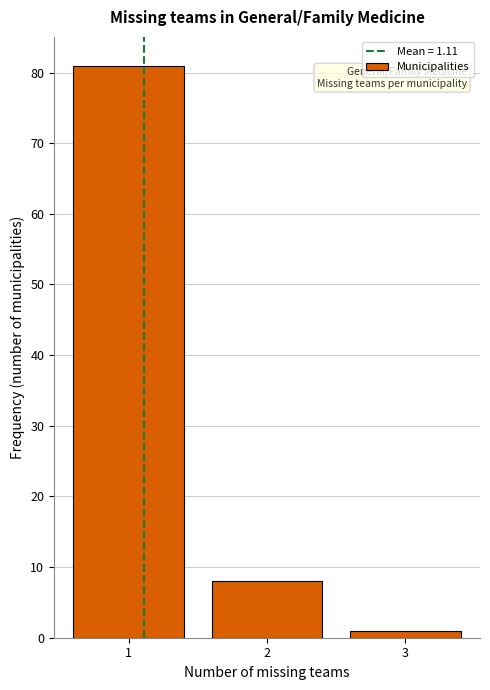

Reading left to right, list every bar in this chart as the range it spans on the x-axis followed by its height. The values are not printed on the chart, so give them approximately, as read against the axis.

0.5 to 1.5: 81
1.5 to 2.5: 8
2.5 to 3.5: 1